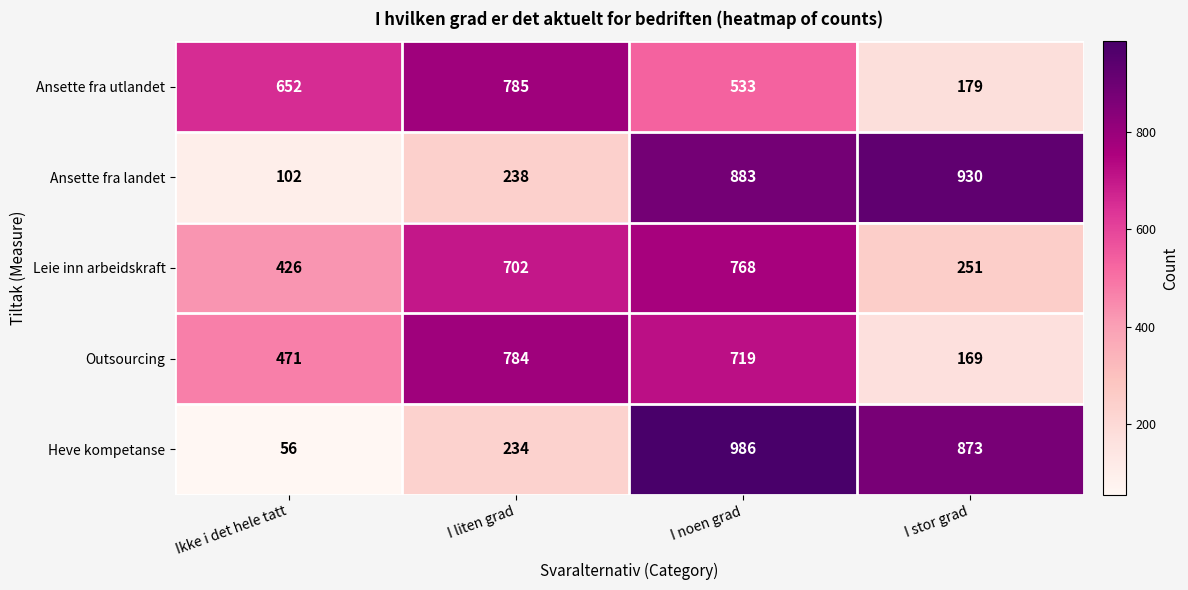

At I noen grad, list the series in order from largest to smallest.

Heve kompetanse, Ansette fra landet, Leie inn arbeidskraft, Outsourcing, Ansette fra utlandet